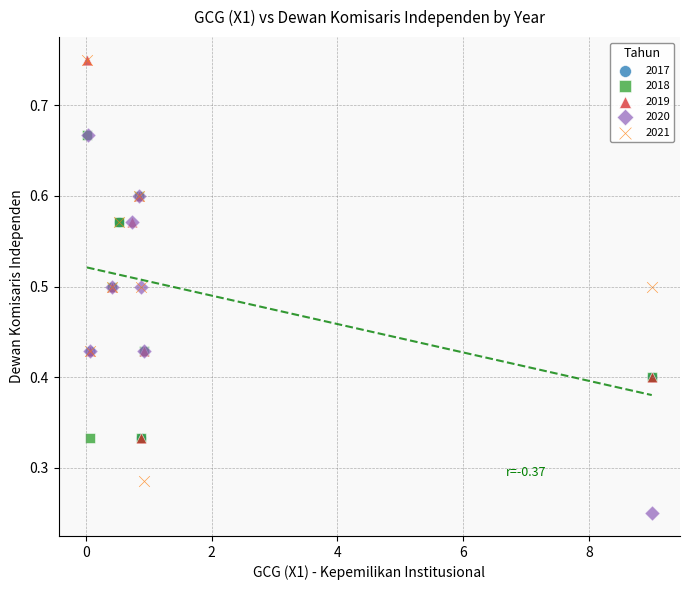

Which series has the largest Y range (max minus min)?

2021